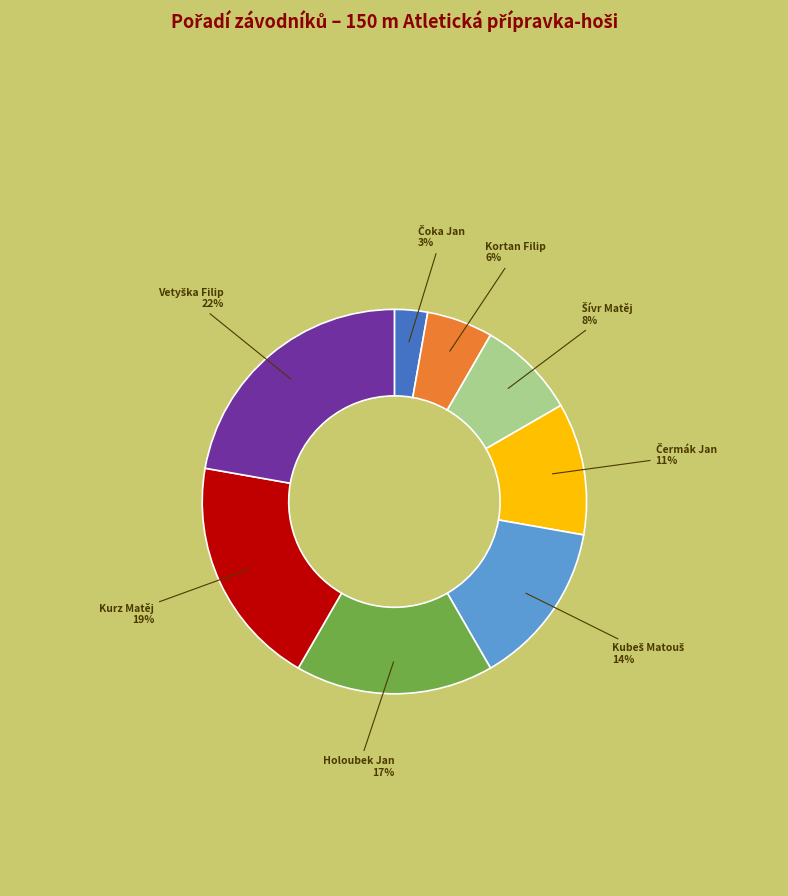

To the nearest percent, what percentage of the pie is Kurz Matěj?

19%